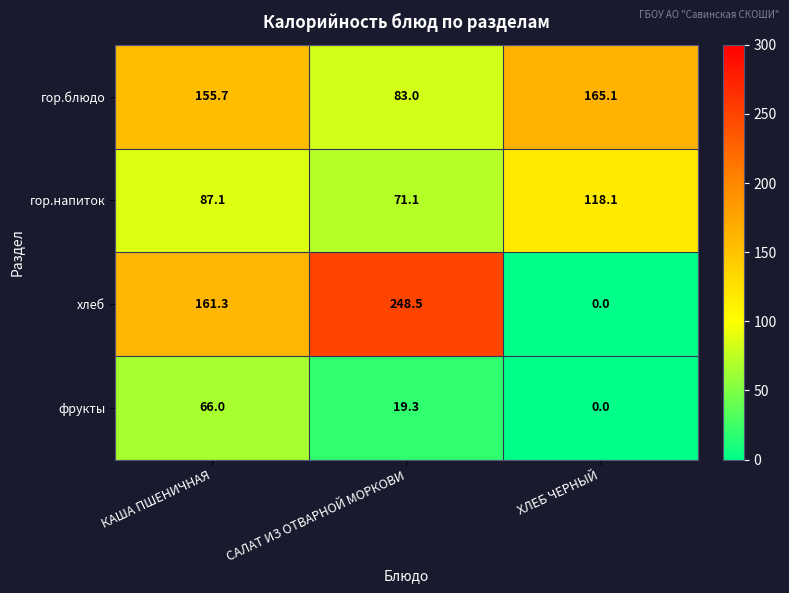

At how many categories does at least one series exceed 109?

3